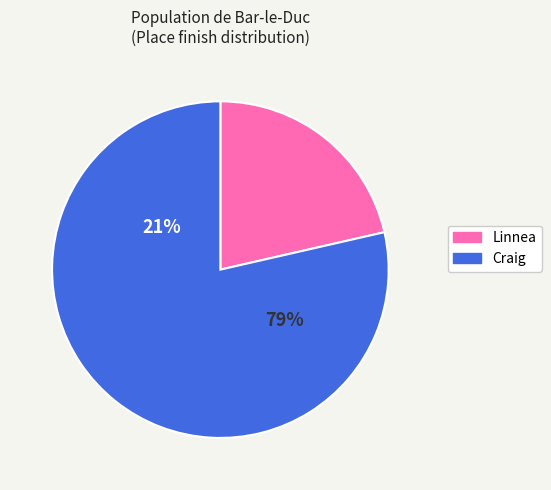

Is it true that Craig Honeker is 79% of the pie?

True